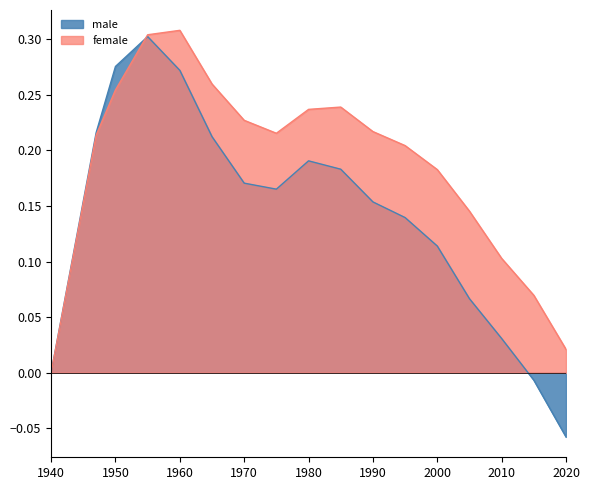

What is the value of the female point at the 8th from the left?

0.2